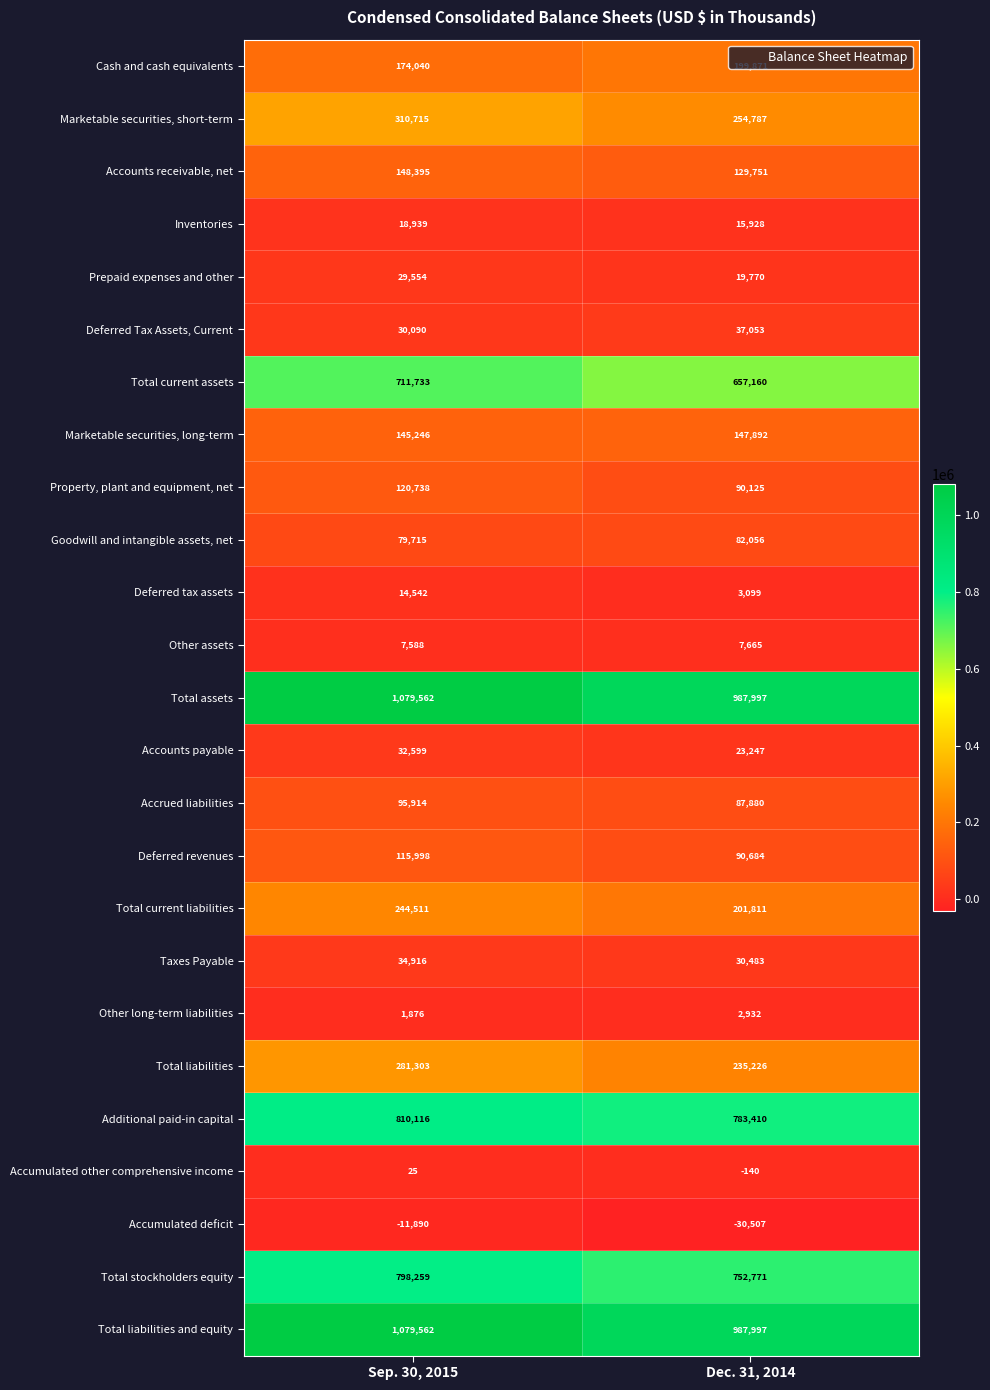

What is the difference between the highest and lowest values at Dec. 31, 2014?

1018504